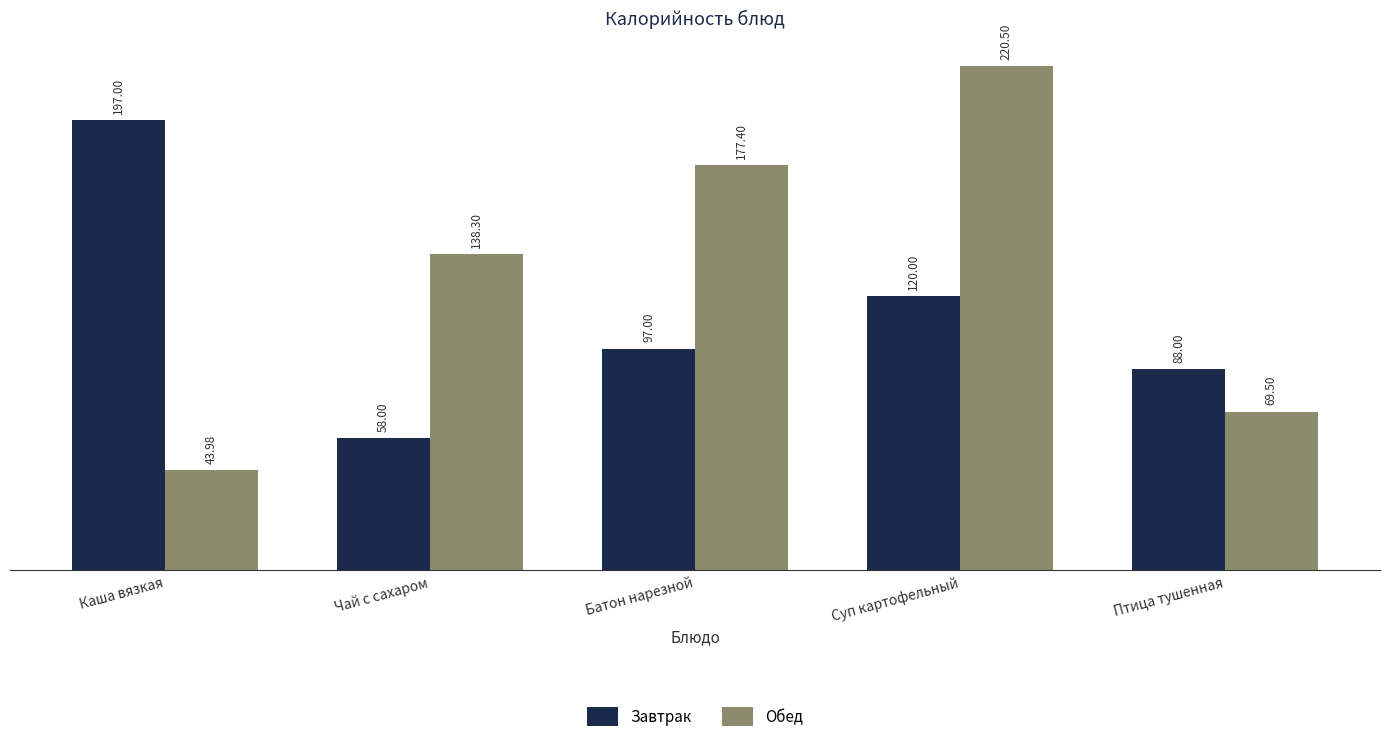

Where does the Завтрак series first go above 97?

Каша вязкая